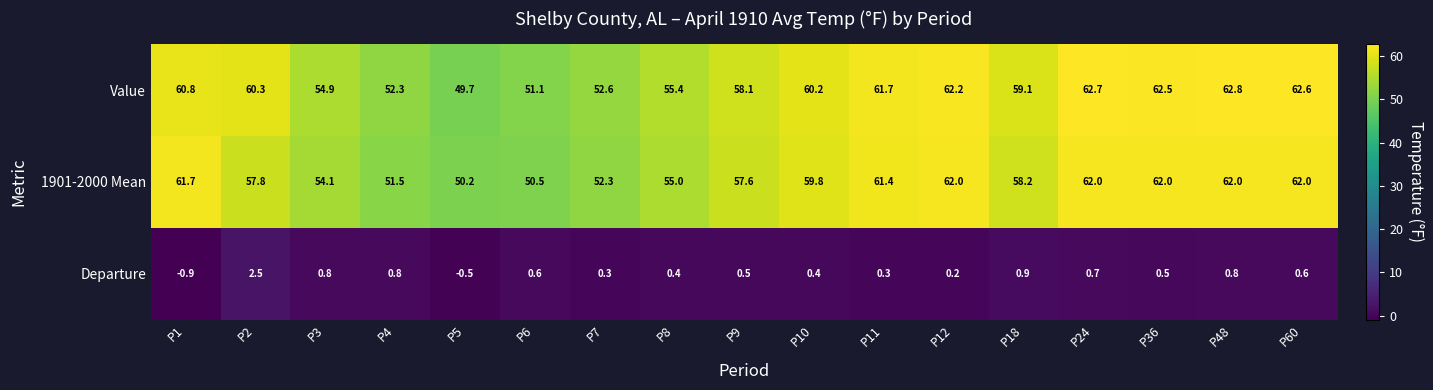

Which series has the largest total across all categories?

Value